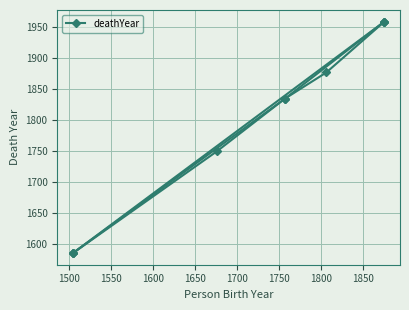

Approximately how many times larger is the value at 1550 compared to 1650?

0.9